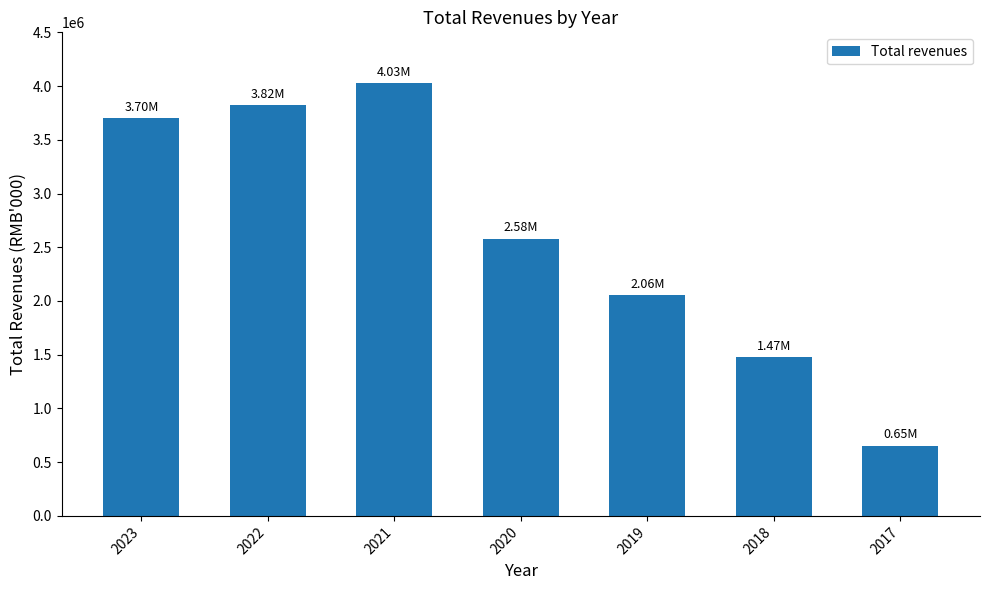

How many bars are there in total?

7